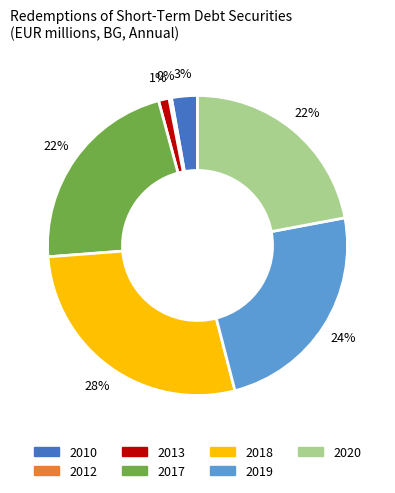

Between 2019 and 2017, which is larger?

2019